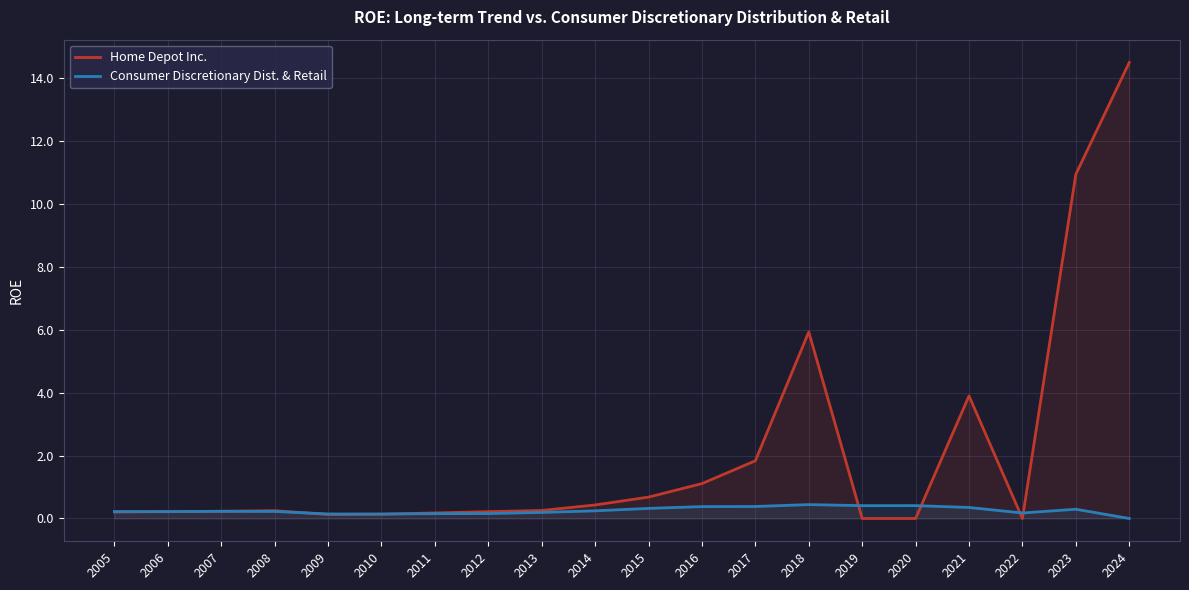

Which category has the lowest value in the Consumer Discretionary Dist. & Retail series?

2024